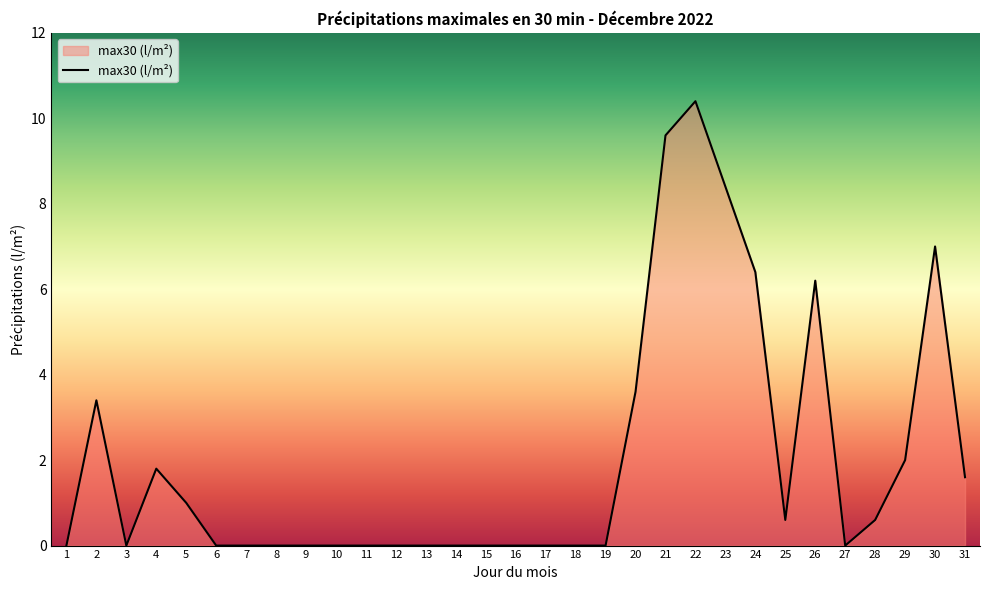

The chart shows a value of -5.0 at 6. True or false?

False